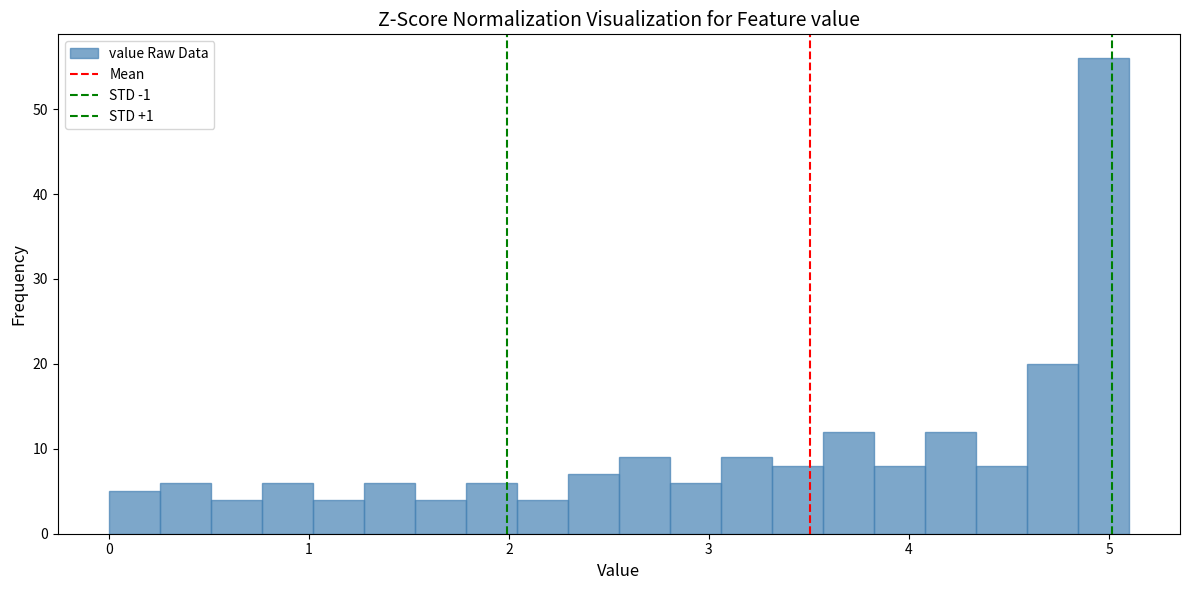

Around what value on the x-axis is the tallest bar? Give the approximate position of its centre, as read against the axis.

5.0